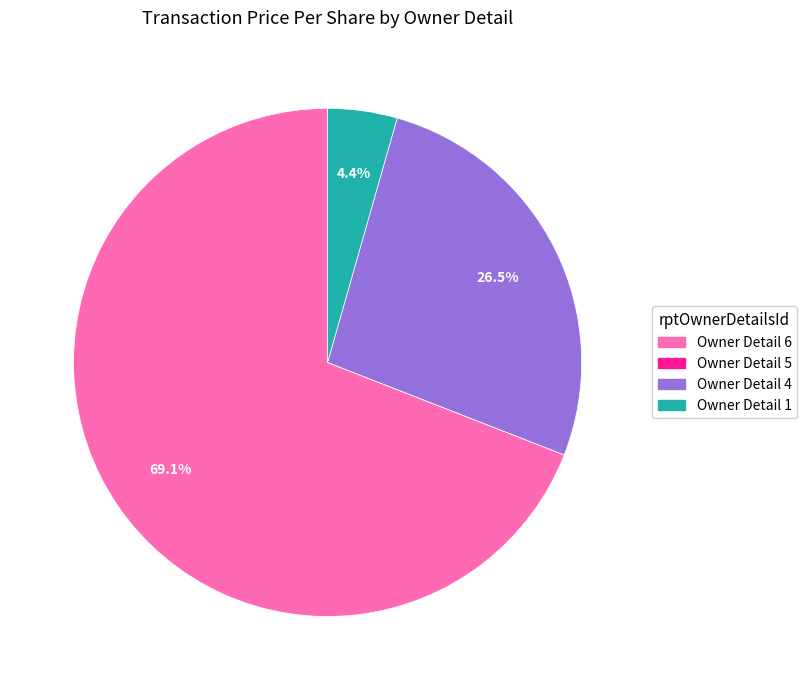

Does any single category account for the majority?

Yes